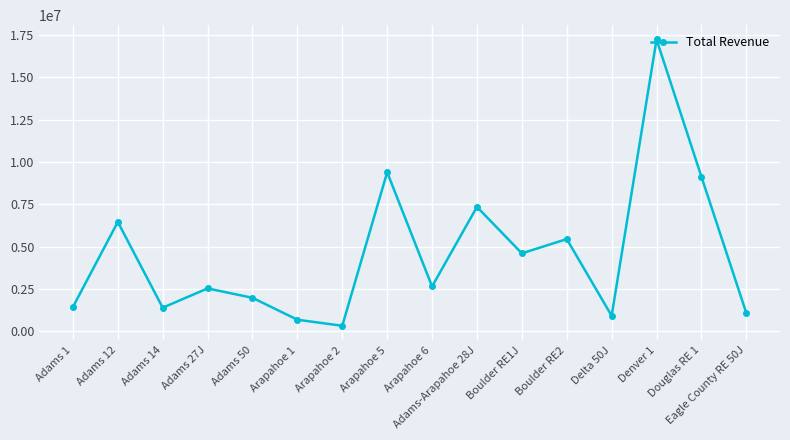

The value at Adams 14 is 2203646. True or false?

False